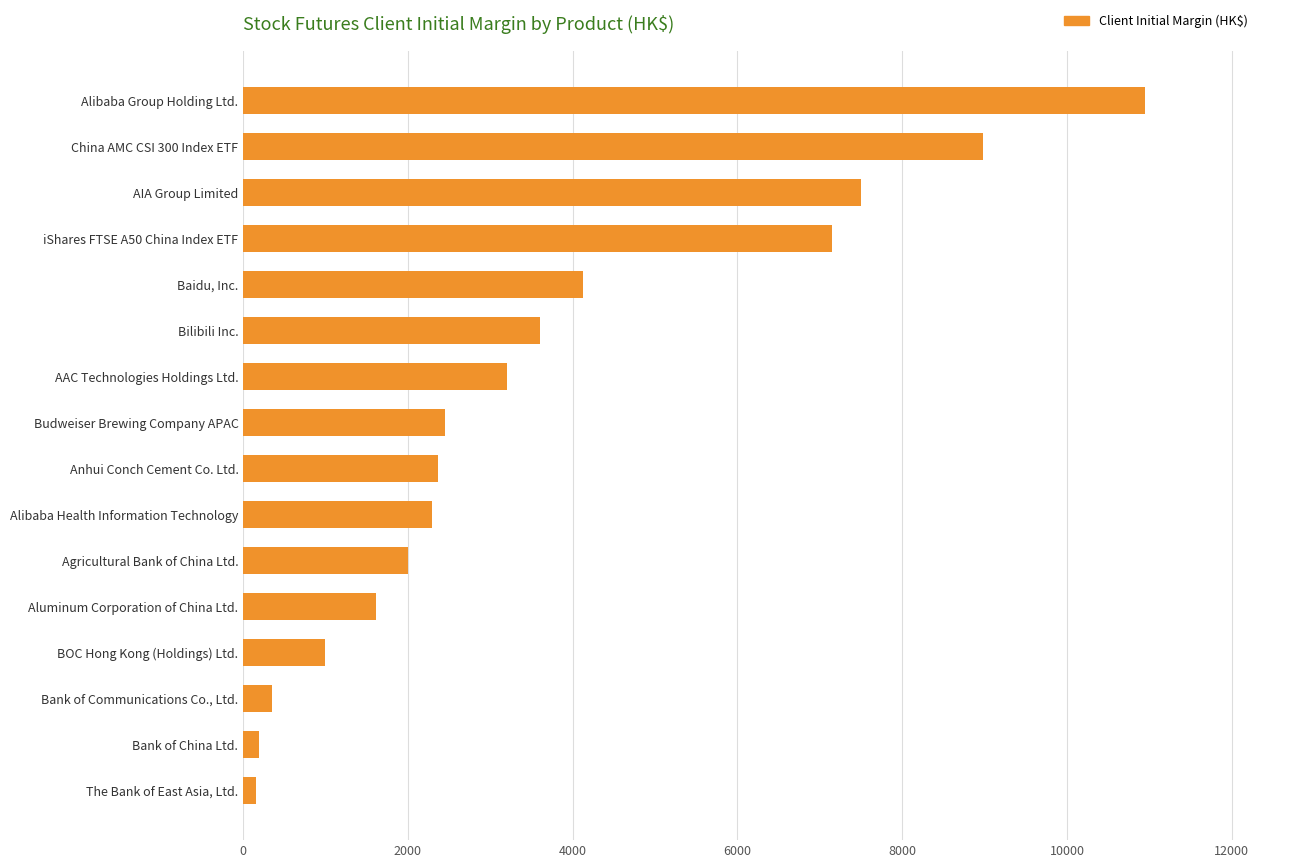

What is the change in value from AAC Technologies Holdings Ltd. to AIA Group Limited?

+4296